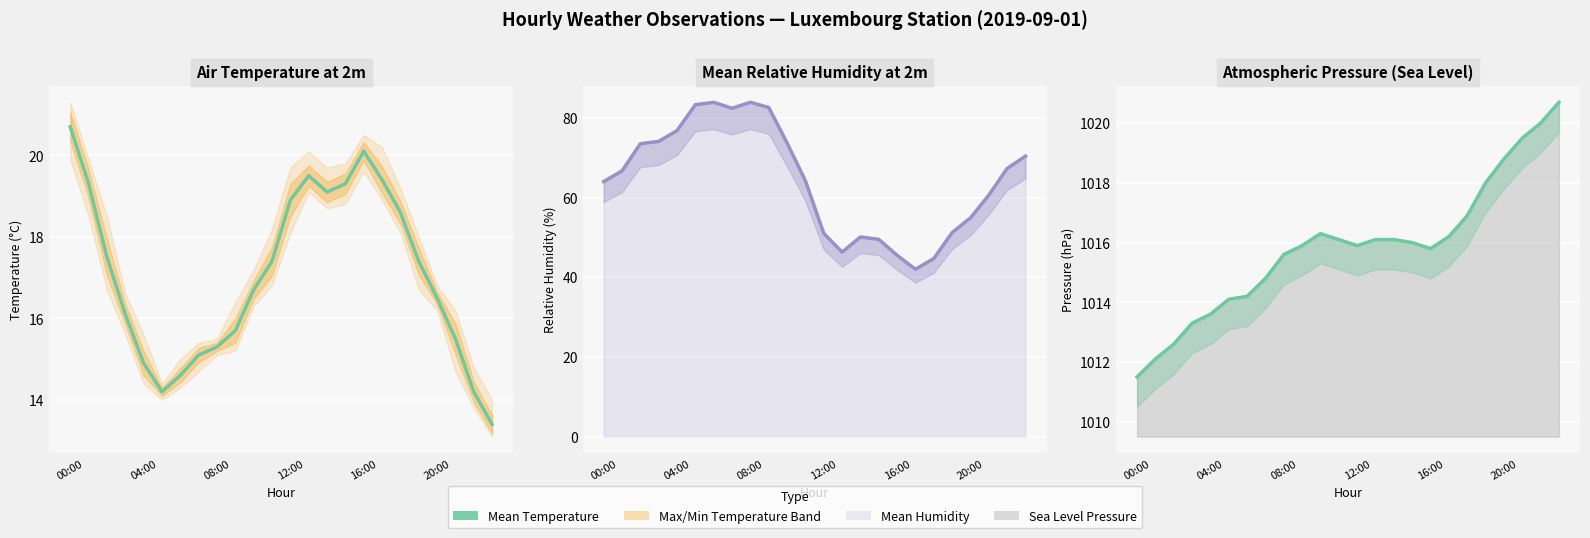

Reading left to right, transcribe all the data shown in this chart.

Mean Temperature: 20.7	19.3	17.5	16.1	14.9	14.2	14.6	15.1	15.3	15.7	16.7	17.4	18.9	19.5	19.1	19.3	20.1	19.4	18.6	17.4	16.5	15.5	14.2	13.4
Mean Humidity: 64.0	66.7	73.5	74.1	76.8	83.3	83.9	82.4	83.9	82.6	73.7	64.2	51.0	46.3	50.1	49.5	45.5	42.0	44.7	51.2	54.9	60.6	67.3	70.4
Sea Level Pressure: 1011.5	1012.1	1012.6	1013.3	1013.6	1014.1	1014.2	1014.8	1015.6	1015.9	1016.3	1016.1	1015.9	1016.1	1016.1	1016.0	1015.8	1016.2	1016.9	1018.0	1018.8	1019.5	1020.0	1020.7